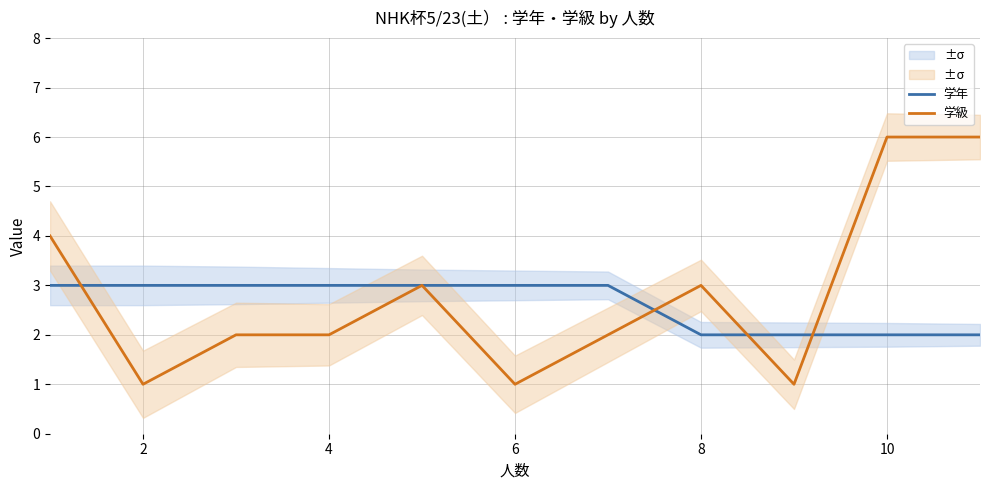

True or false: 学級 has more than 0 interior local peaks.

True